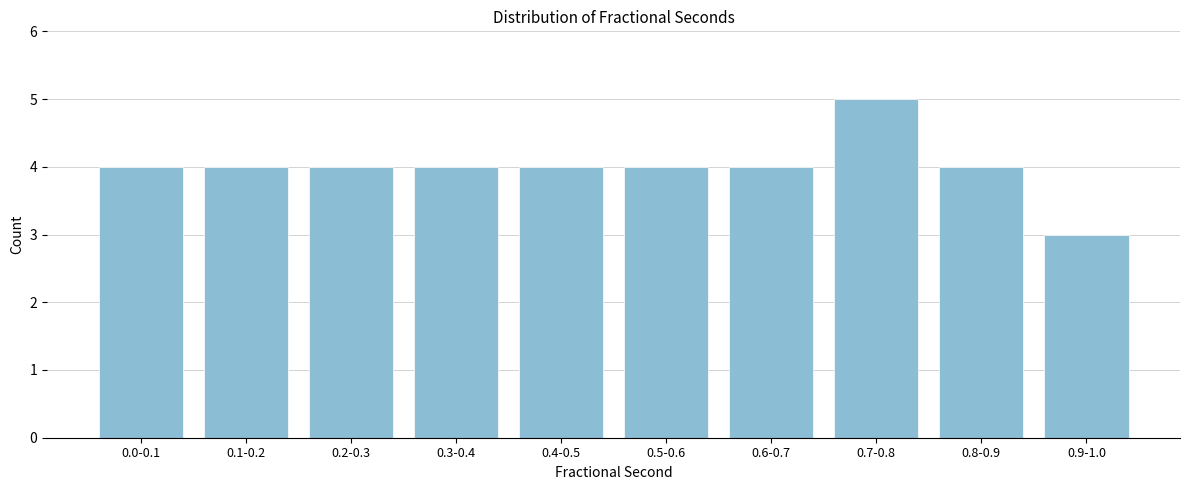

Reading right to left, what are all the values shown in this chart?

0.9-1.0=3	0.8-0.9=4	0.7-0.8=5	0.6-0.7=4	0.5-0.6=4	0.4-0.5=4	0.3-0.4=4	0.2-0.3=4	0.1-0.2=4	0.0-0.1=4